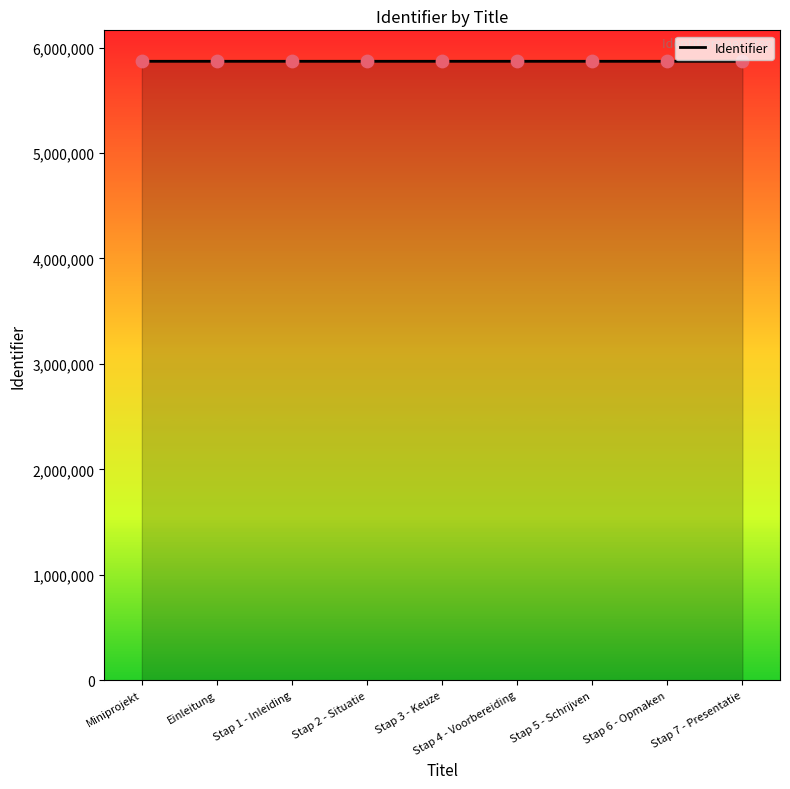

Approximately how many times larger is the value at Stap 3 - Keuze compared to Stap 2 - Situatie?

1.0